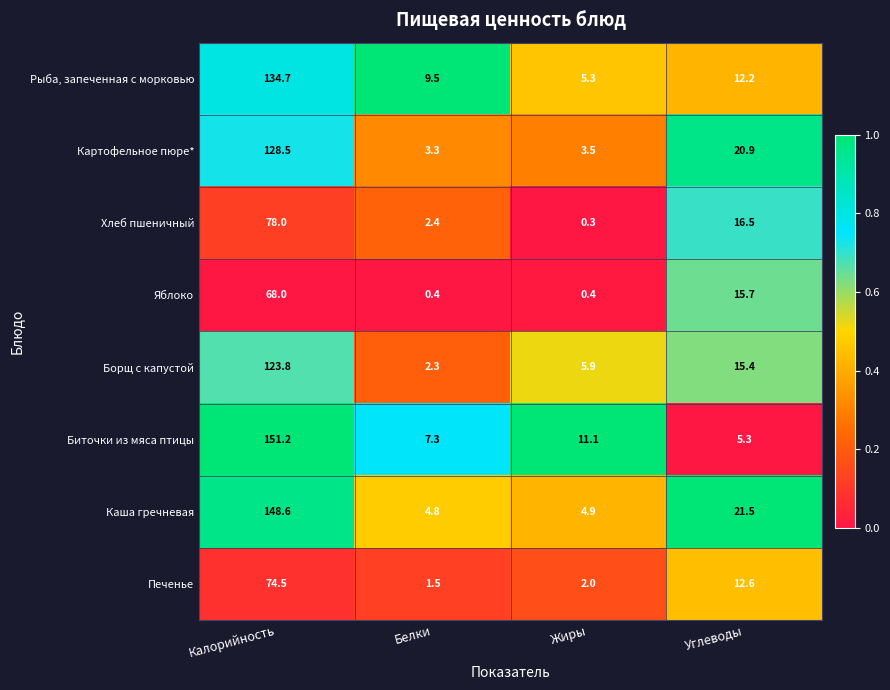

The Каша гречневая series shows 10.9 at Углеводы. True or false?

False